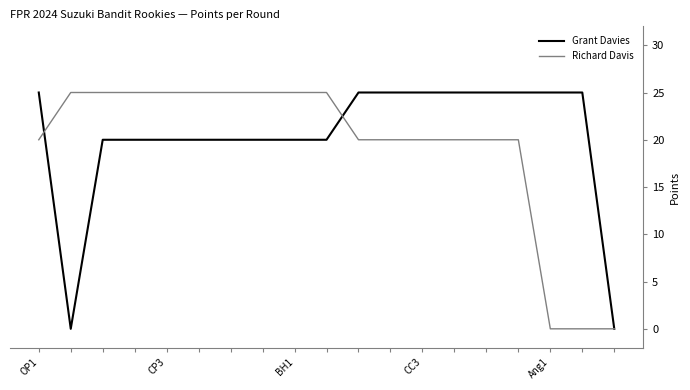

What is the greatest value displayed?

25